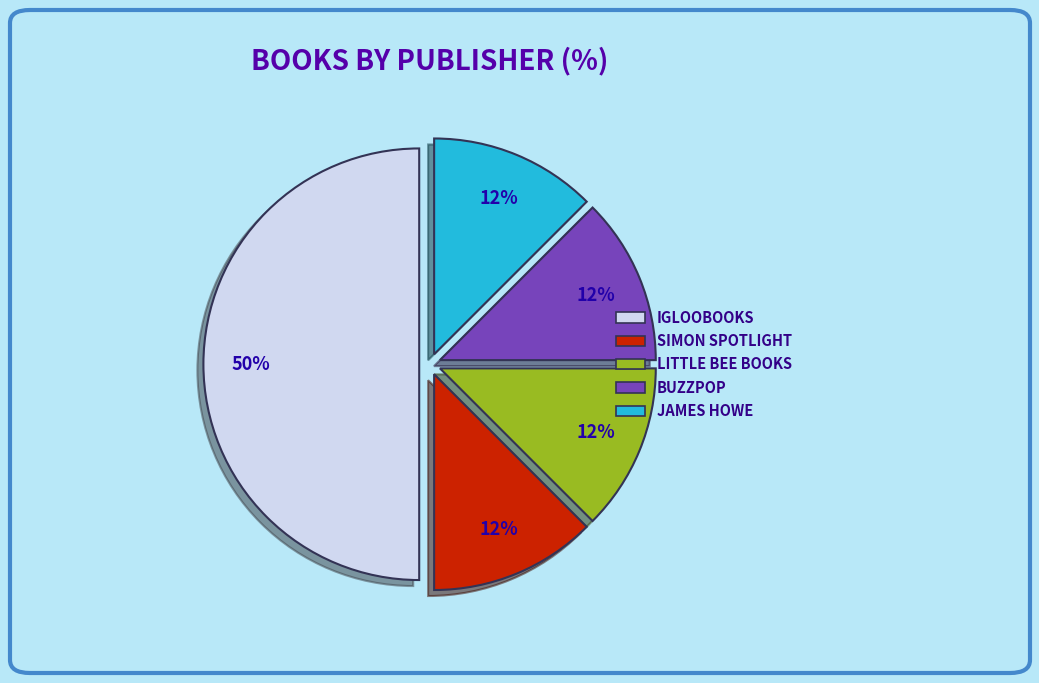

How many segments does this pie chart have?

5